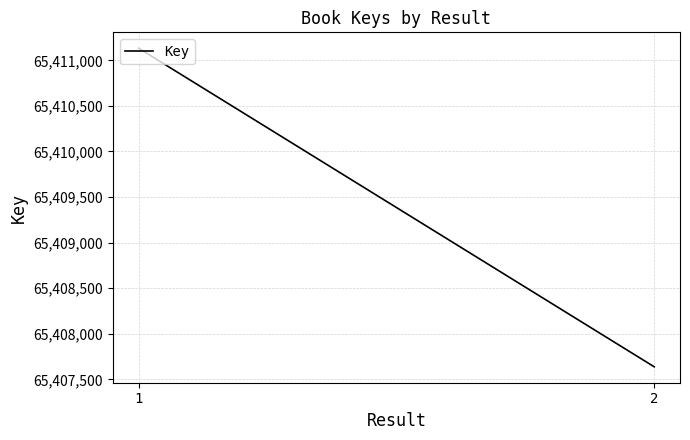

What is the change in value from 1 to 2?

-3493